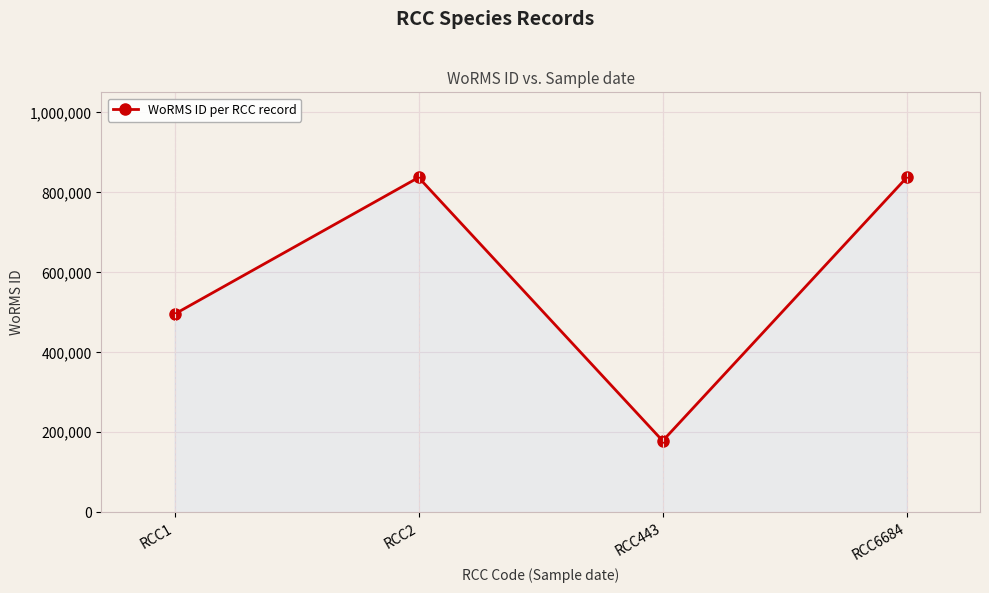

What is the difference between the maximum and minimum values?

658618